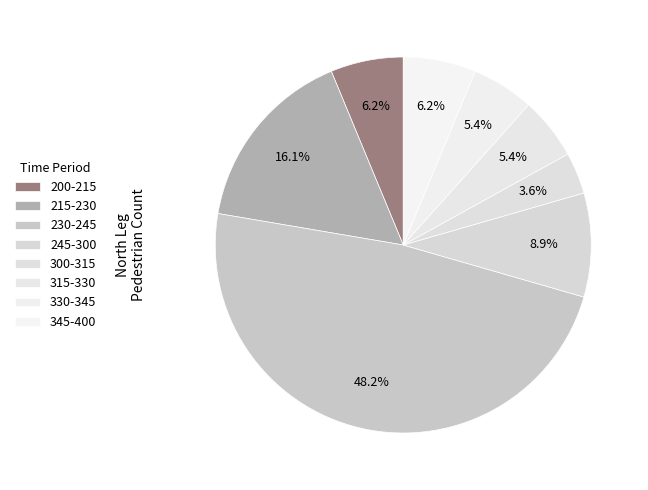

What portion of the pie excludes 315-330?

94.6%